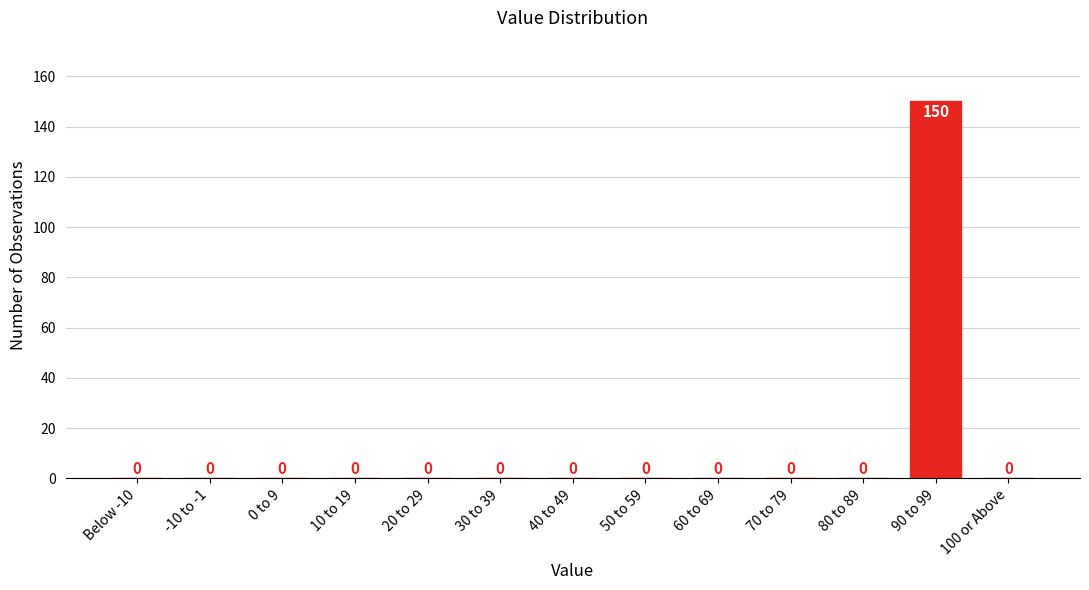

Reading right to left, list all the values displayed in this chart.

100 or Above=0	90 to 99=150	80 to 89=0	70 to 79=0	60 to 69=0	50 to 59=0	40 to 49=0	30 to 39=0	20 to 29=0	10 to 19=0	0 to 9=0	-10 to -1=0	Below -10=0